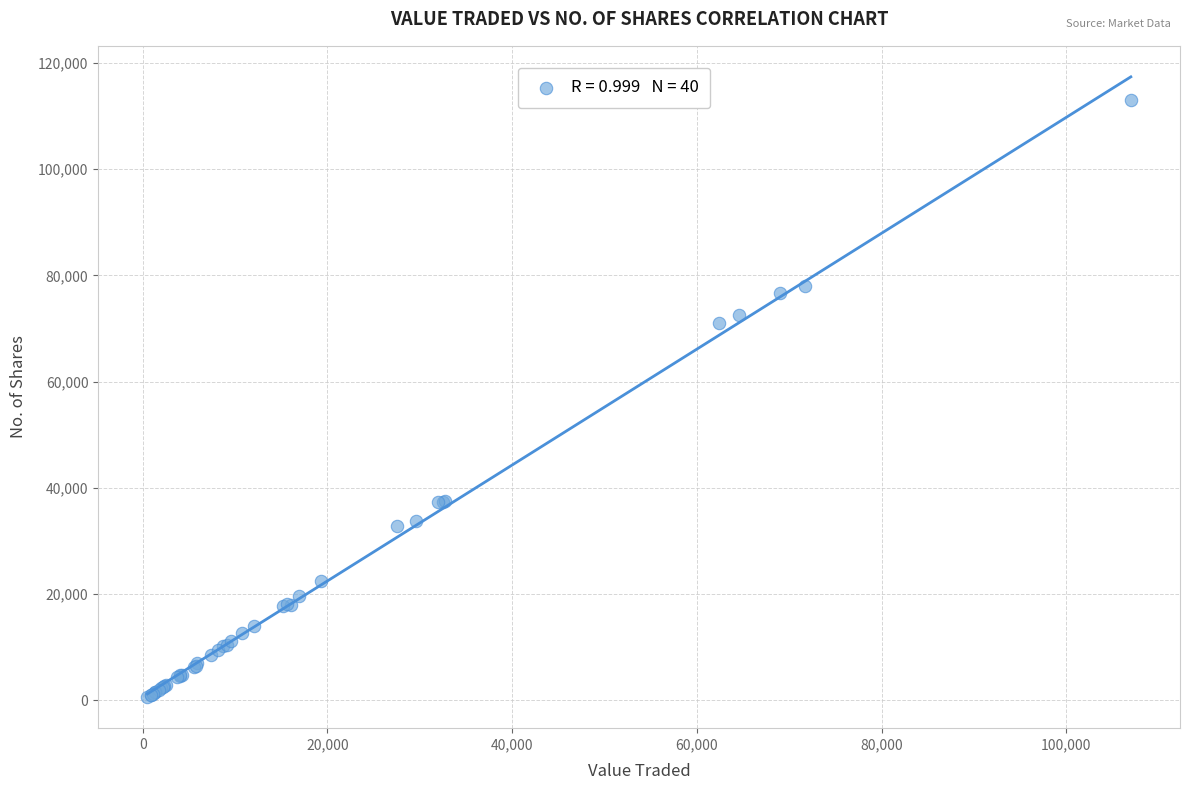

What Y value in the scatter plot is closest to 56775?

71100